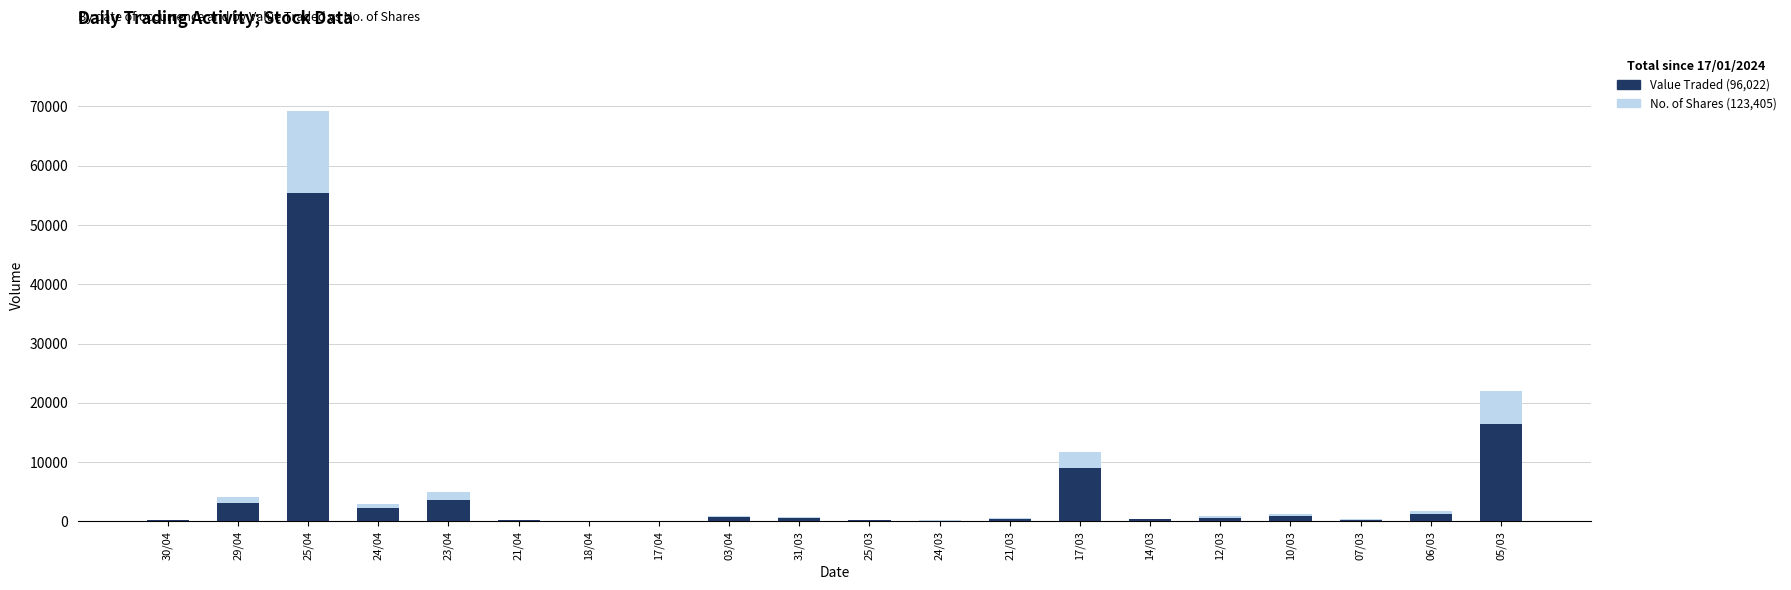

The value of No. of Shares at 31/03 is 486. True or false?

False